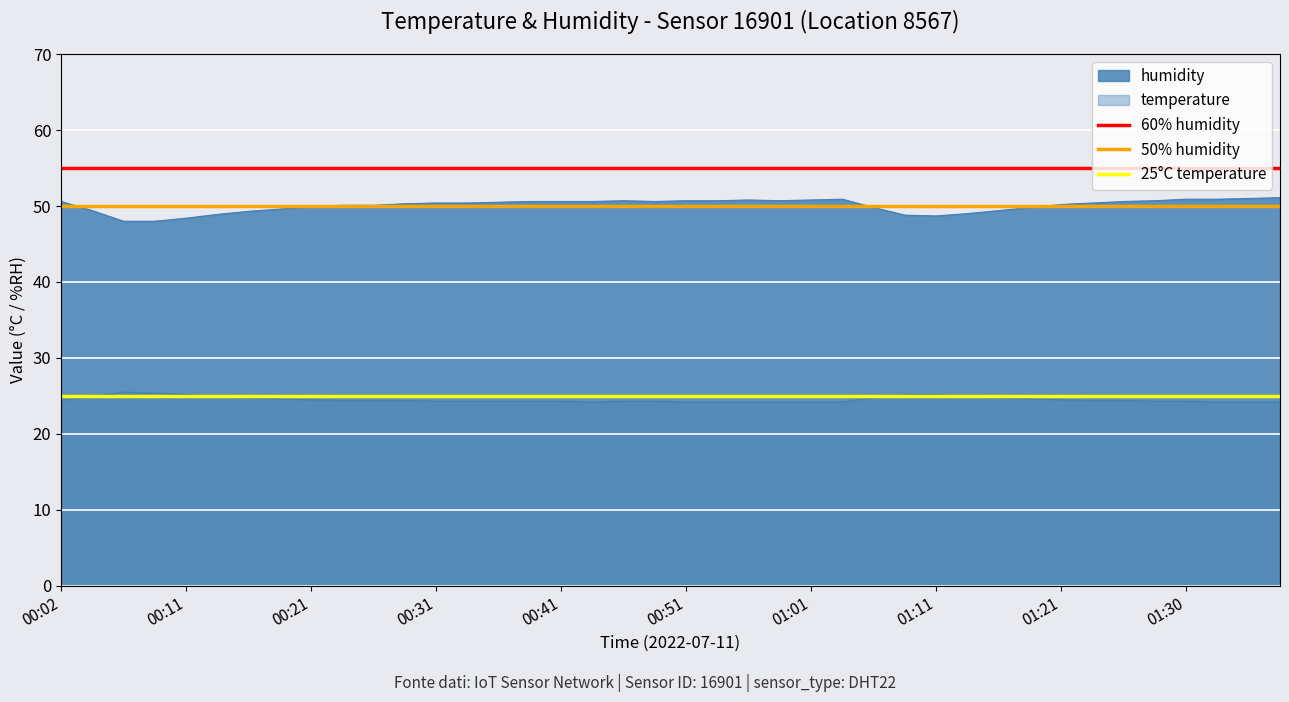

Is the value of 60% humidity at 00:02 greater than the value of 50% humidity at 00:02?

Yes